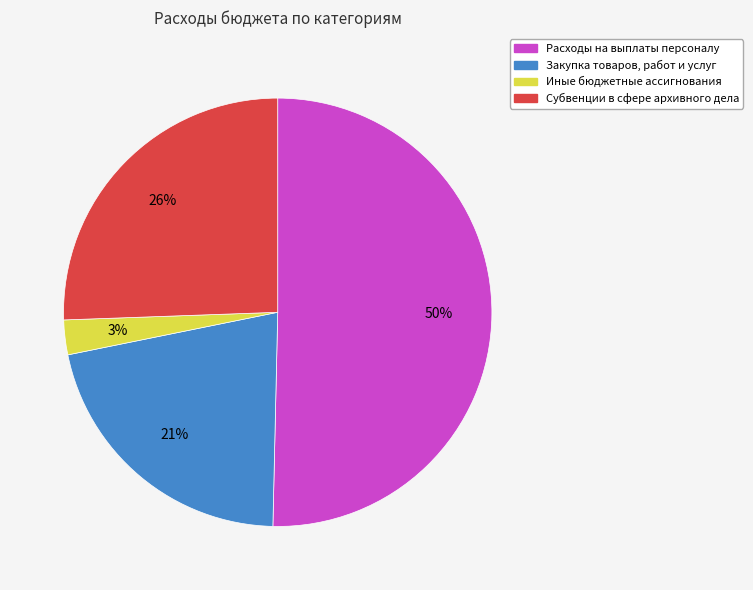

How many slices are in this pie chart?

4